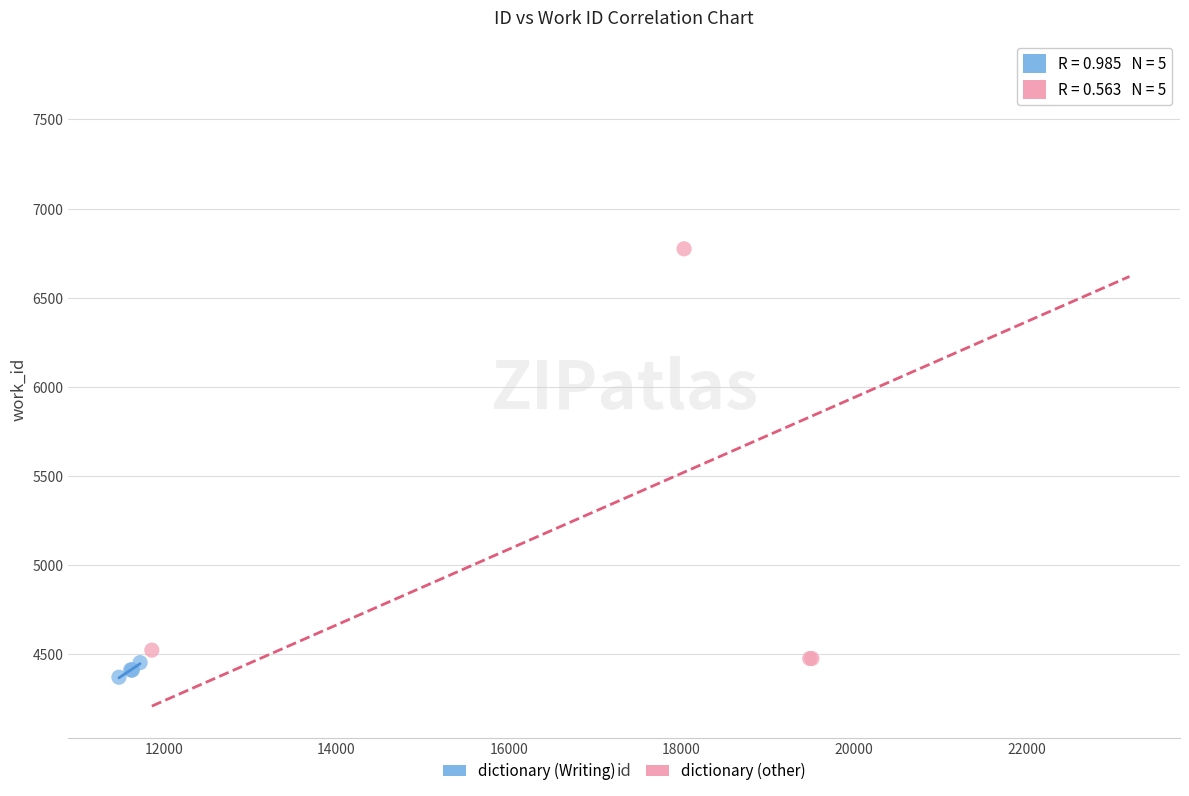

Which series has the widest spread of Y values?

dictionary (other)